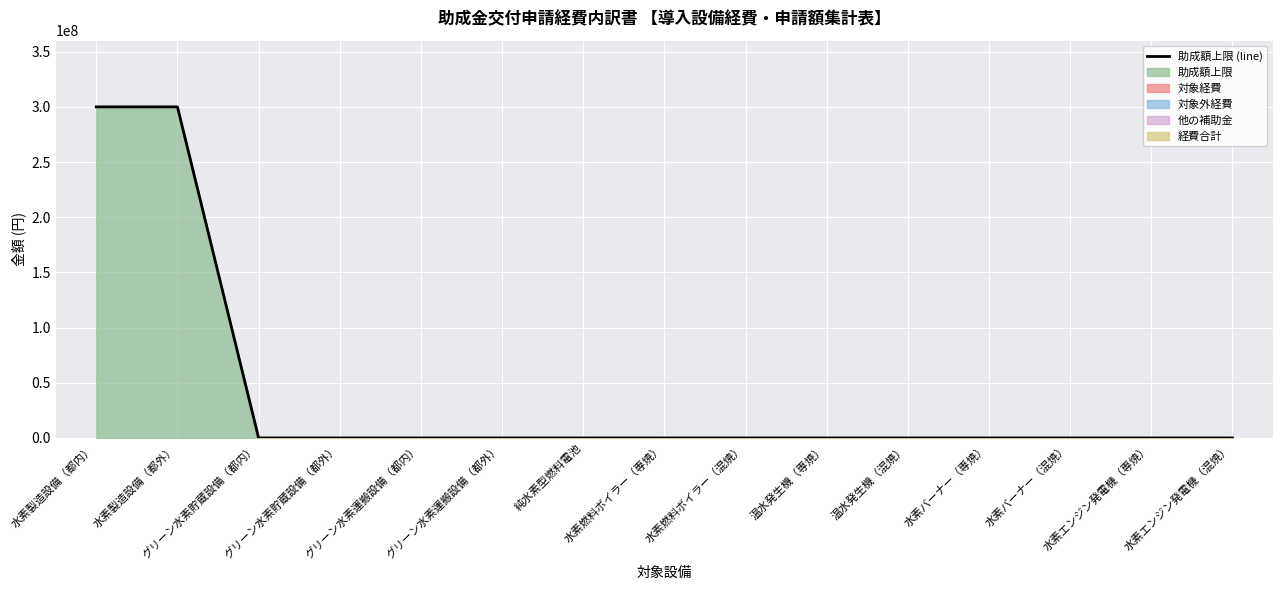

What is the label of the 4th point from the left?

グリーン水素貯蔵設備（都外）